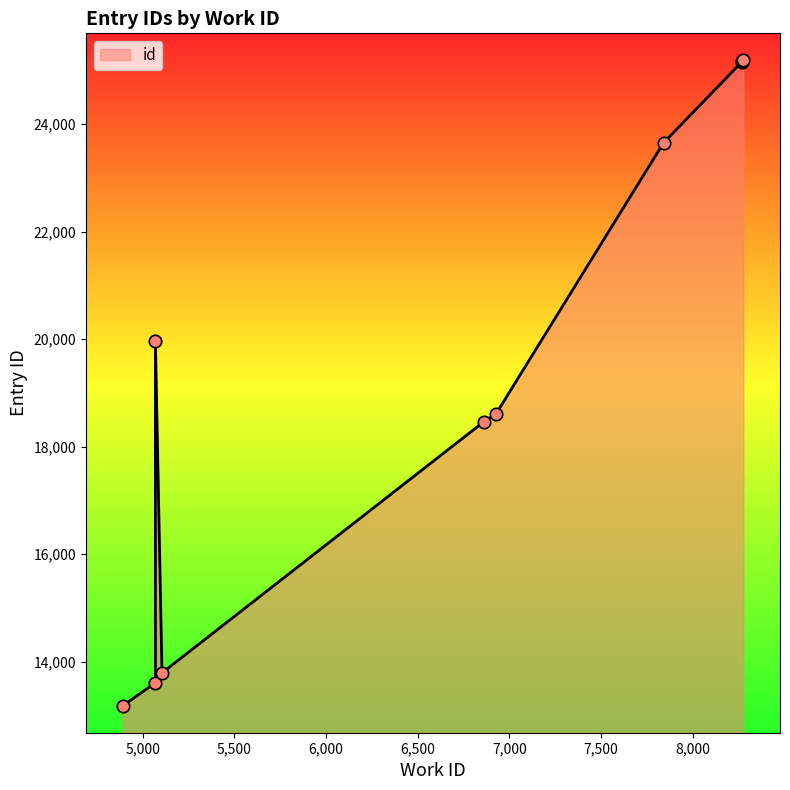

Approximately how many times larger is the value at 8270 compared to 5106?

1.8